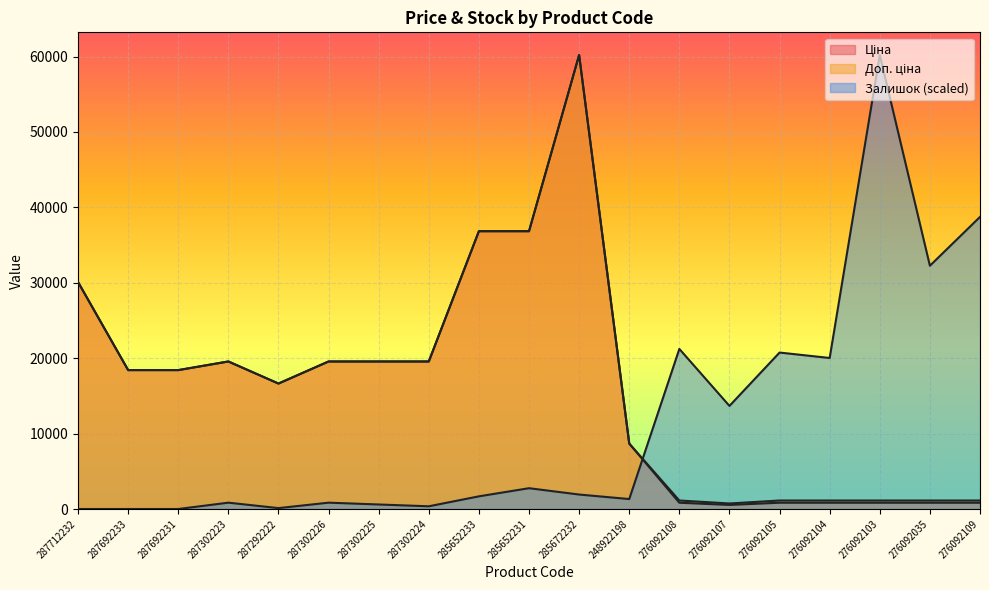

Rank the categories by Ціна value from highest to lowest.

285672232, 285652233, 285652231, 287712232, 287302223, 287302226, 287302225, 287302224, 287692233, 287692231, 287292222, 248922198, 276092108, 276092105, 276092104, 276092103, 276092035, 276092109, 276092107